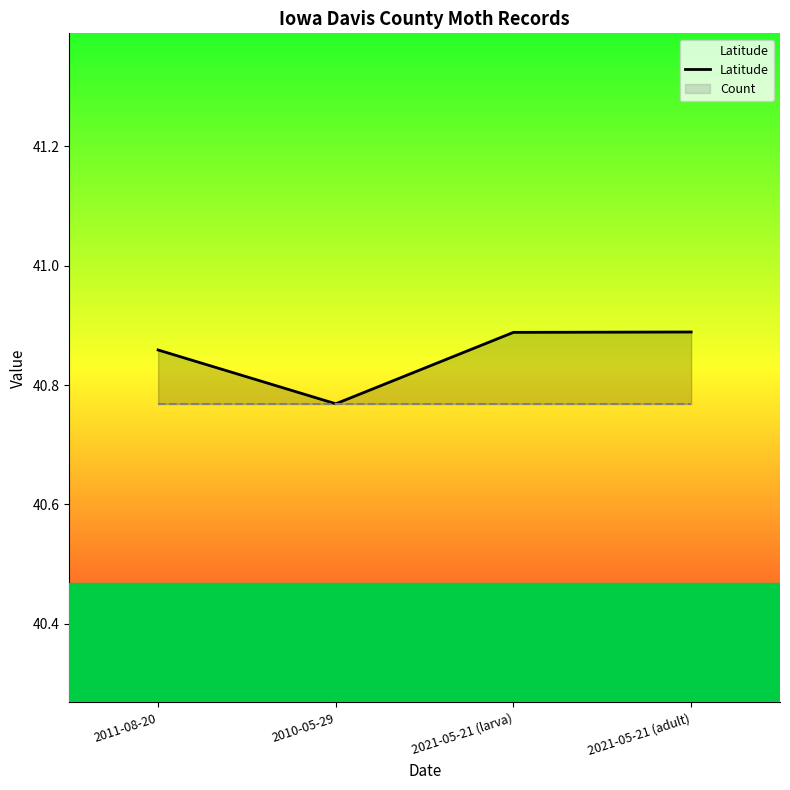

Which has a higher value, 2021-05-21 (larva) or 2011-08-20?

2021-05-21 (larva)